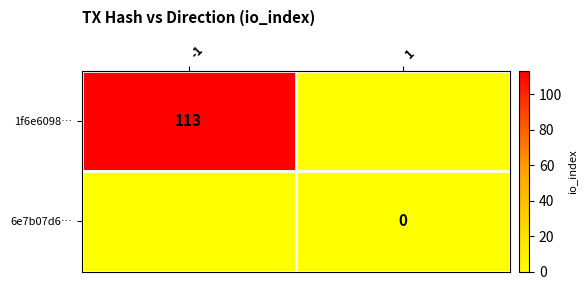

What is the greatest value displayed?

113